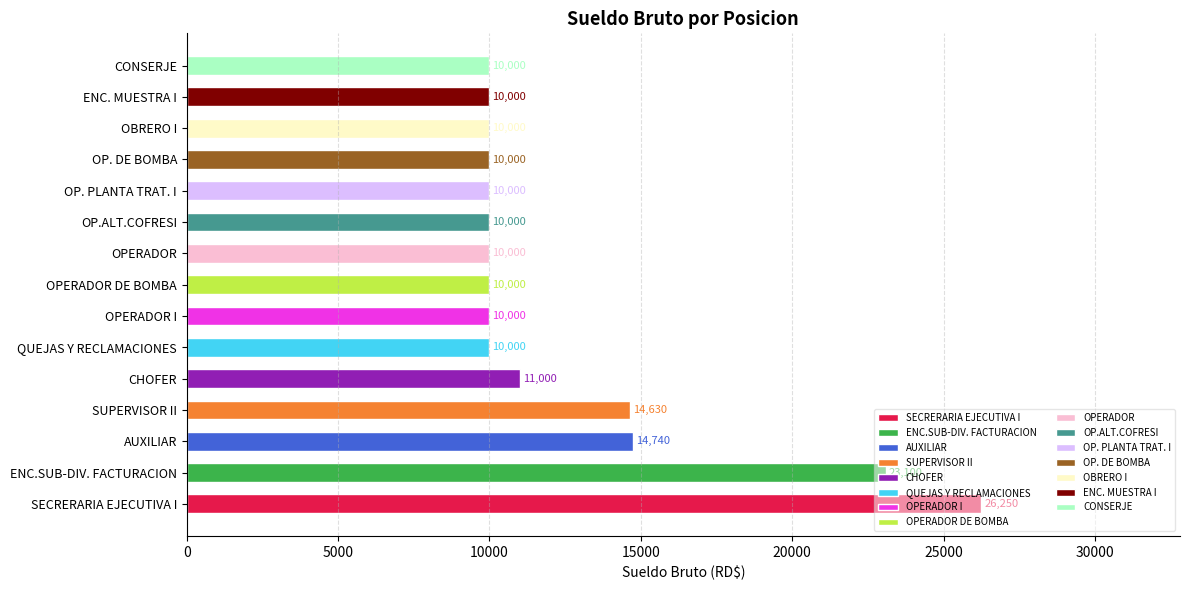

What is the difference between the values at CHOFER and OPERADOR DE BOMBA?

1000